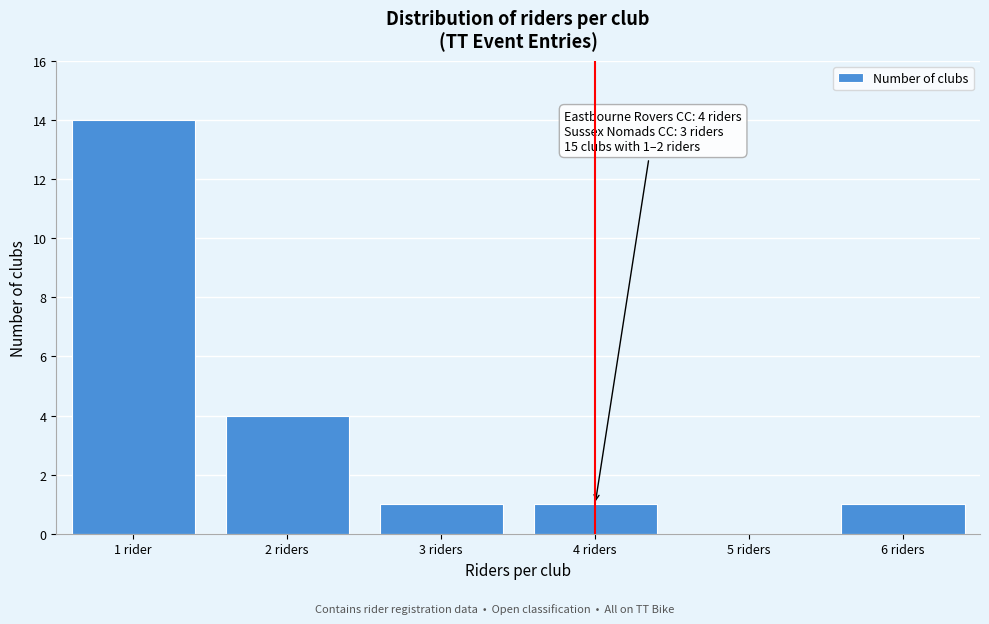

Reading left to right, extract all data points from this chart.

1 rider=14	2 riders=4	3 riders=1	4 riders=1	5 riders=0	6 riders=1